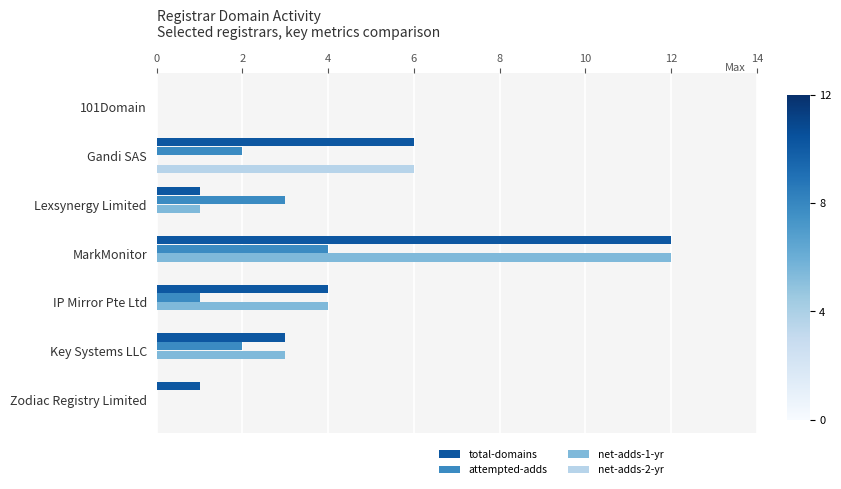

Which series has the largest total across all categories?

total-domains